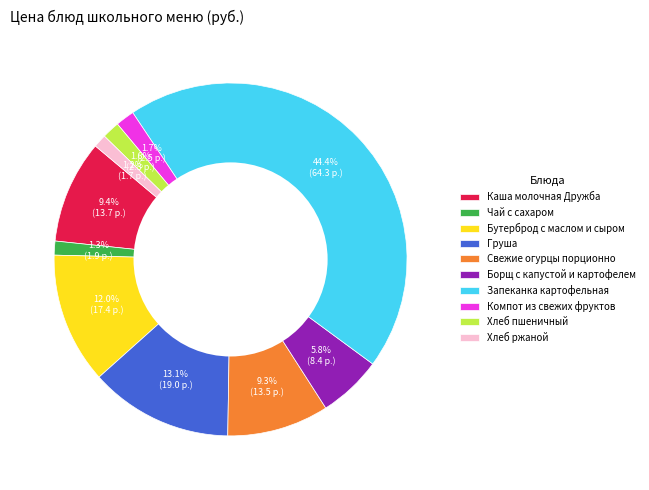

What is the total percentage of Хлеб пшеничный and Хлеб ржаной?

2.8%